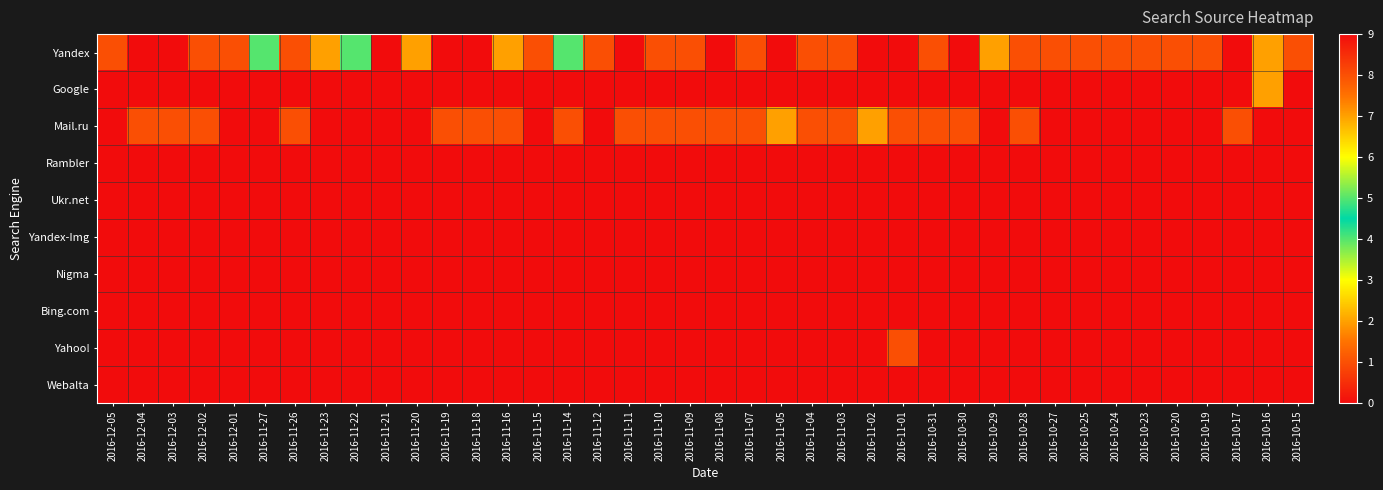

Reading left to right, what are all the values shown in this chart?

Yandex: 2016-12-05=1	2016-12-04=0	2016-12-03=0	2016-12-02=1	2016-12-01=1	2016-11-27=4	2016-11-26=1	2016-11-23=2	2016-11-22=4	2016-11-21=9	2016-11-20=2	2016-11-19=0	2016-11-18=0	2016-11-16=2	2016-11-15=1	2016-11-14=5	2016-11-12=1	2016-11-11=0	2016-11-10=1	2016-11-09=1	2016-11-08=0	2016-11-07=1	2016-11-05=0	2016-11-04=1	2016-11-03=1	2016-11-02=0	2016-11-01=0	2016-10-31=1	2016-10-30=0	2016-10-29=2	2016-10-28=1	2016-10-27=1	2016-10-25=1	2016-10-24=1	2016-10-23=1	2016-10-20=1	2016-10-19=1	2016-10-17=0	2016-10-16=2	2016-10-15=1
Google: 2016-12-05=0	2016-12-04=0	2016-12-03=0	2016-12-02=0	2016-12-01=0	2016-11-27=0	2016-11-26=0	2016-11-23=0	2016-11-22=0	2016-11-21=0	2016-11-20=0	2016-11-19=0	2016-11-18=0	2016-11-16=0	2016-11-15=0	2016-11-14=0	2016-11-12=0	2016-11-11=0	2016-11-10=0	2016-11-09=0	2016-11-08=0	2016-11-07=0	2016-11-05=0	2016-11-04=0	2016-11-03=0	2016-11-02=0	2016-11-01=0	2016-10-31=0	2016-10-30=0	2016-10-29=0	2016-10-28=0	2016-10-27=0	2016-10-25=0	2016-10-24=0	2016-10-23=0	2016-10-20=0	2016-10-19=0	2016-10-17=0	2016-10-16=2	2016-10-15=0
Mail.ru: 2016-12-05=0	2016-12-04=1	2016-12-03=1	2016-12-02=1	2016-12-01=0	2016-11-27=0	2016-11-26=1	2016-11-23=0	2016-11-22=0	2016-11-21=0	2016-11-20=0	2016-11-19=1	2016-11-18=1	2016-11-16=1	2016-11-15=0	2016-11-14=1	2016-11-12=0	2016-11-11=1	2016-11-10=1	2016-11-09=1	2016-11-08=1	2016-11-07=1	2016-11-05=2	2016-11-04=1	2016-11-03=1	2016-11-02=2	2016-11-01=1	2016-10-31=1	2016-10-30=1	2016-10-29=0	2016-10-28=1	2016-10-27=0	2016-10-25=0	2016-10-24=0	2016-10-23=0	2016-10-20=0	2016-10-19=0	2016-10-17=1	2016-10-16=0	2016-10-15=0
Rambler: 2016-12-05=0	2016-12-04=0	2016-12-03=0	2016-12-02=0	2016-12-01=0	2016-11-27=0	2016-11-26=0	2016-11-23=0	2016-11-22=0	2016-11-21=0	2016-11-20=0	2016-11-19=0	2016-11-18=0	2016-11-16=0	2016-11-15=0	2016-11-14=0	2016-11-12=0	2016-11-11=0	2016-11-10=0	2016-11-09=0	2016-11-08=0	2016-11-07=0	2016-11-05=0	2016-11-04=0	2016-11-03=0	2016-11-02=0	2016-11-01=0	2016-10-31=0	2016-10-30=0	2016-10-29=0	2016-10-28=0	2016-10-27=0	2016-10-25=0	2016-10-24=0	2016-10-23=0	2016-10-20=0	2016-10-19=0	2016-10-17=0	2016-10-16=0	2016-10-15=0
Ukr.net: 2016-12-05=0	2016-12-04=0	2016-12-03=0	2016-12-02=0	2016-12-01=0	2016-11-27=0	2016-11-26=0	2016-11-23=0	2016-11-22=0	2016-11-21=0	2016-11-20=0	2016-11-19=0	2016-11-18=0	2016-11-16=0	2016-11-15=0	2016-11-14=0	2016-11-12=0	2016-11-11=0	2016-11-10=0	2016-11-09=0	2016-11-08=0	2016-11-07=0	2016-11-05=0	2016-11-04=0	2016-11-03=0	2016-11-02=0	2016-11-01=0	2016-10-31=0	2016-10-30=0	2016-10-29=0	2016-10-28=0	2016-10-27=0	2016-10-25=0	2016-10-24=0	2016-10-23=0	2016-10-20=0	2016-10-19=0	2016-10-17=0	2016-10-16=0	2016-10-15=0
Yandex-Img: 2016-12-05=0	2016-12-04=0	2016-12-03=0	2016-12-02=0	2016-12-01=0	2016-11-27=0	2016-11-26=0	2016-11-23=0	2016-11-22=0	2016-11-21=0	2016-11-20=0	2016-11-19=0	2016-11-18=0	2016-11-16=0	2016-11-15=0	2016-11-14=0	2016-11-12=0	2016-11-11=0	2016-11-10=0	2016-11-09=0	2016-11-08=0	2016-11-07=0	2016-11-05=0	2016-11-04=0	2016-11-03=0	2016-11-02=0	2016-11-01=0	2016-10-31=0	2016-10-30=0	2016-10-29=0	2016-10-28=0	2016-10-27=0	2016-10-25=0	2016-10-24=0	2016-10-23=0	2016-10-20=0	2016-10-19=0	2016-10-17=0	2016-10-16=0	2016-10-15=0
Nigma: 2016-12-05=0	2016-12-04=0	2016-12-03=0	2016-12-02=0	2016-12-01=0	2016-11-27=0	2016-11-26=0	2016-11-23=0	2016-11-22=0	2016-11-21=0	2016-11-20=0	2016-11-19=0	2016-11-18=0	2016-11-16=0	2016-11-15=0	2016-11-14=0	2016-11-12=0	2016-11-11=0	2016-11-10=0	2016-11-09=0	2016-11-08=0	2016-11-07=0	2016-11-05=0	2016-11-04=0	2016-11-03=0	2016-11-02=0	2016-11-01=0	2016-10-31=0	2016-10-30=0	2016-10-29=0	2016-10-28=0	2016-10-27=0	2016-10-25=0	2016-10-24=0	2016-10-23=0	2016-10-20=0	2016-10-19=0	2016-10-17=0	2016-10-16=0	2016-10-15=0
Bing.com: 2016-12-05=0	2016-12-04=0	2016-12-03=0	2016-12-02=0	2016-12-01=0	2016-11-27=0	2016-11-26=0	2016-11-23=0	2016-11-22=0	2016-11-21=0	2016-11-20=0	2016-11-19=0	2016-11-18=0	2016-11-16=0	2016-11-15=0	2016-11-14=0	2016-11-12=0	2016-11-11=0	2016-11-10=0	2016-11-09=0	2016-11-08=0	2016-11-07=0	2016-11-05=0	2016-11-04=0	2016-11-03=0	2016-11-02=0	2016-11-01=0	2016-10-31=0	2016-10-30=0	2016-10-29=0	2016-10-28=0	2016-10-27=0	2016-10-25=0	2016-10-24=0	2016-10-23=0	2016-10-20=0	2016-10-19=0	2016-10-17=0	2016-10-16=0	2016-10-15=0
Yahoo!: 2016-12-05=0	2016-12-04=0	2016-12-03=0	2016-12-02=0	2016-12-01=0	2016-11-27=0	2016-11-26=0	2016-11-23=0	2016-11-22=0	2016-11-21=0	2016-11-20=0	2016-11-19=0	2016-11-18=0	2016-11-16=0	2016-11-15=0	2016-11-14=0	2016-11-12=0	2016-11-11=0	2016-11-10=0	2016-11-09=0	2016-11-08=0	2016-11-07=0	2016-11-05=0	2016-11-04=0	2016-11-03=0	2016-11-02=0	2016-11-01=1	2016-10-31=0	2016-10-30=0	2016-10-29=0	2016-10-28=0	2016-10-27=0	2016-10-25=0	2016-10-24=0	2016-10-23=0	2016-10-20=0	2016-10-19=0	2016-10-17=0	2016-10-16=0	2016-10-15=0
Webalta: 2016-12-05=0	2016-12-04=0	2016-12-03=0	2016-12-02=0	2016-12-01=0	2016-11-27=0	2016-11-26=0	2016-11-23=0	2016-11-22=0	2016-11-21=0	2016-11-20=0	2016-11-19=0	2016-11-18=0	2016-11-16=0	2016-11-15=0	2016-11-14=0	2016-11-12=0	2016-11-11=0	2016-11-10=0	2016-11-09=0	2016-11-08=0	2016-11-07=0	2016-11-05=0	2016-11-04=0	2016-11-03=0	2016-11-02=0	2016-11-01=0	2016-10-31=0	2016-10-30=0	2016-10-29=0	2016-10-28=0	2016-10-27=0	2016-10-25=0	2016-10-24=0	2016-10-23=0	2016-10-20=0	2016-10-19=0	2016-10-17=0	2016-10-16=0	2016-10-15=0